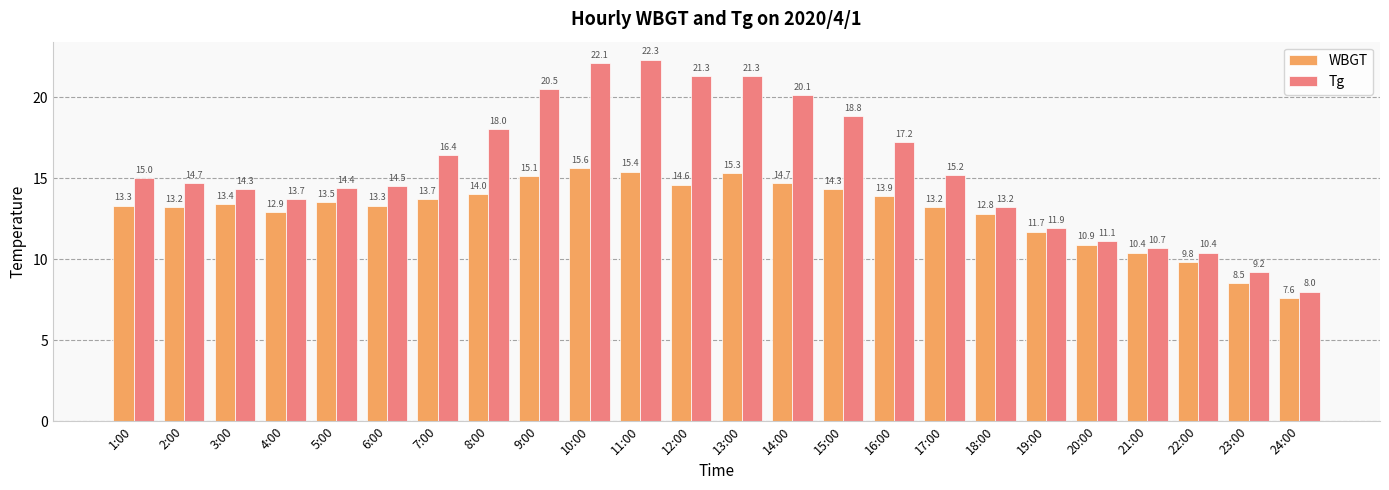

Which label corresponds to the largest value in the chart?

11:00